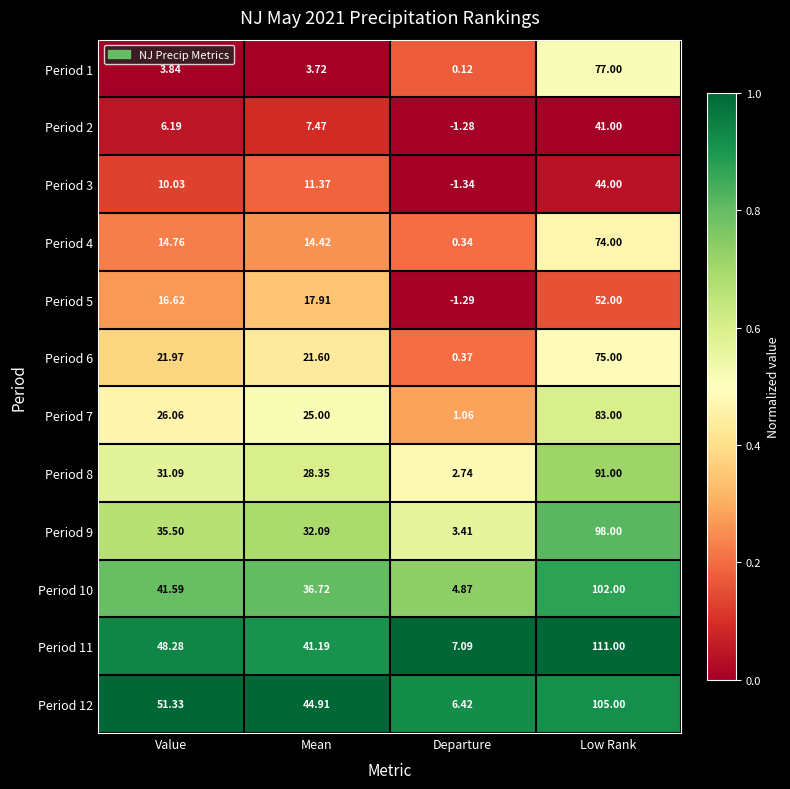

How many data points does each series have?

4